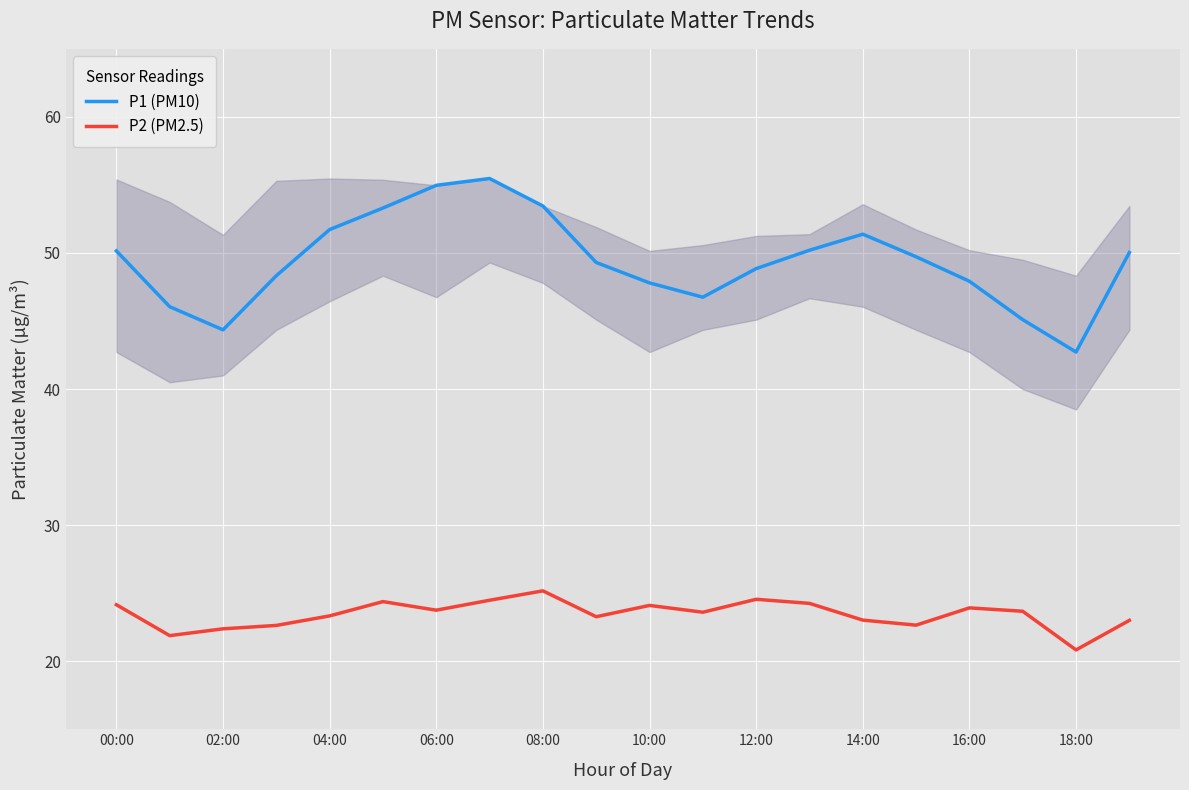

List the series in order of their overall mean, lowest first.

P2 (PM2.5), P1 (PM10)